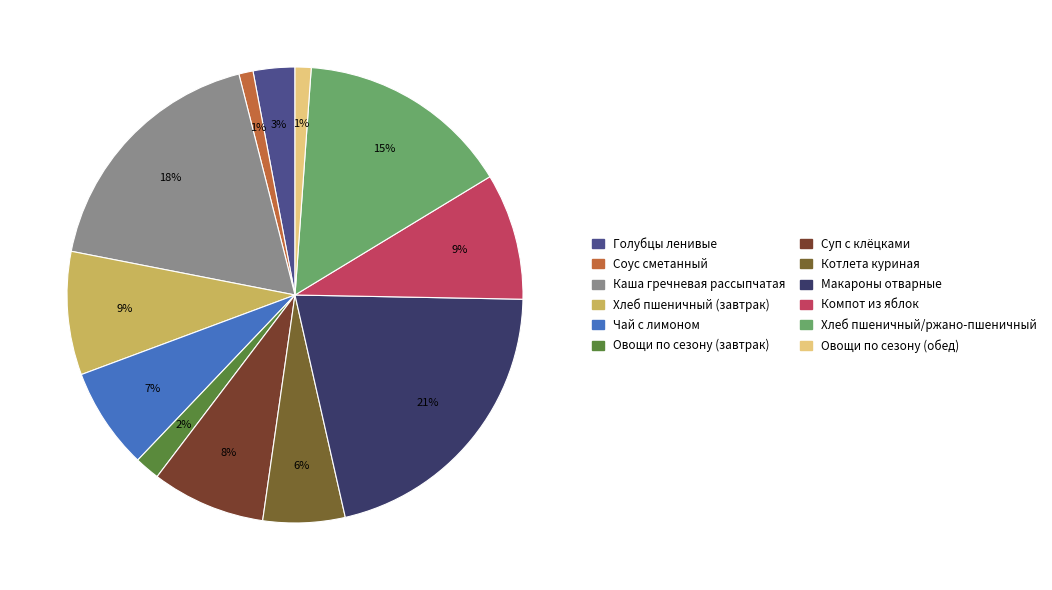

What percentage is the Голубцы ленивые slice, to the nearest percent?

3%